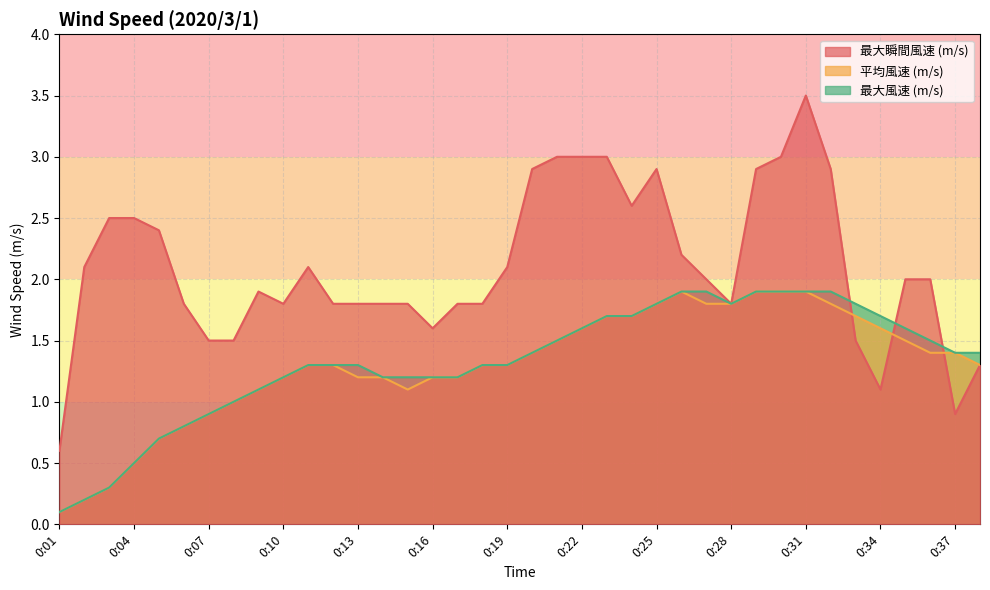

What is the approximate value of 最大風速 (m/s) at 0:32?

1.9